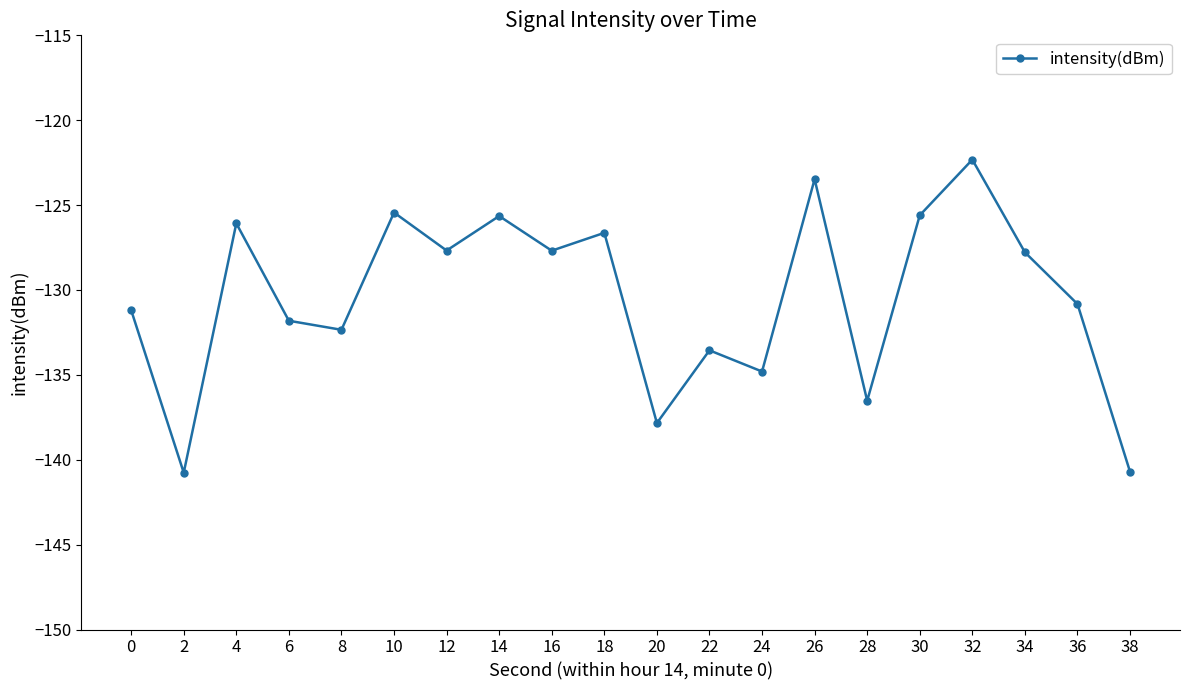

True or false: the data shows -233.7 at 0.

False